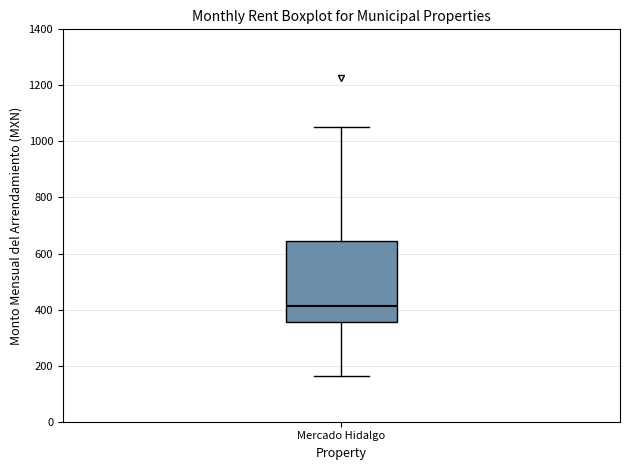

Where does the upper whisker of the box for Mercado Hidalgo end on the y-axis? The values are not printed on the chart, so give them approximately, as read against the axis.

1060